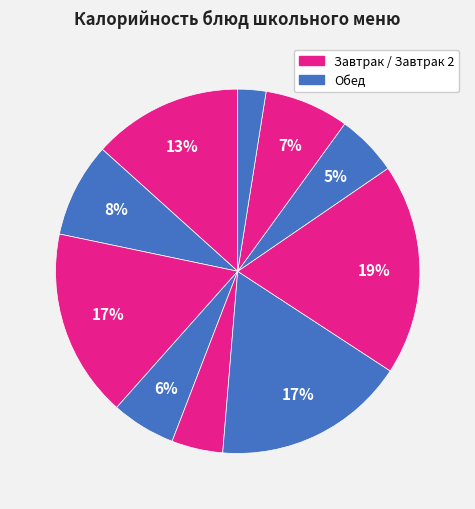

Which slice is the smallest?

Хлеб ржано-пшеничный